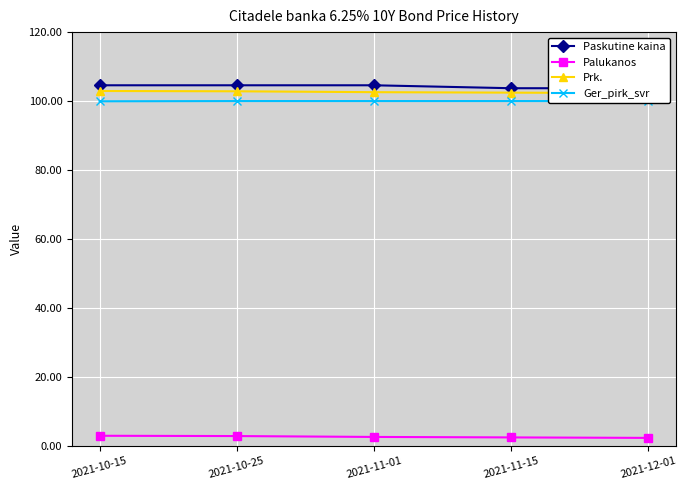

True or false: Palukanos and Prk. cross at least once.

False